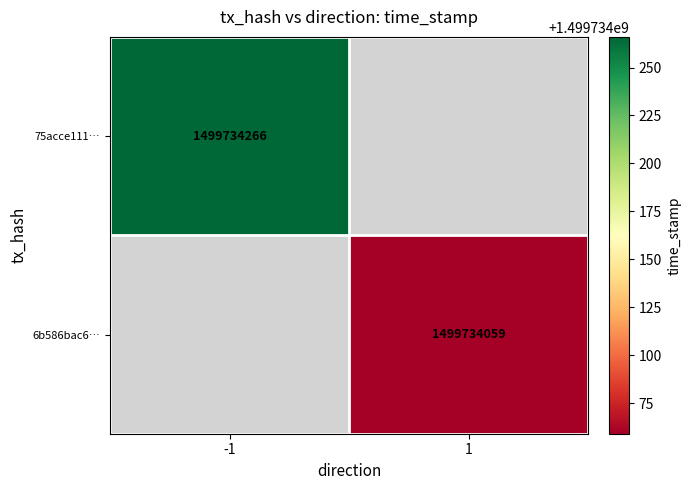

How many distinct data groups are displayed?

2